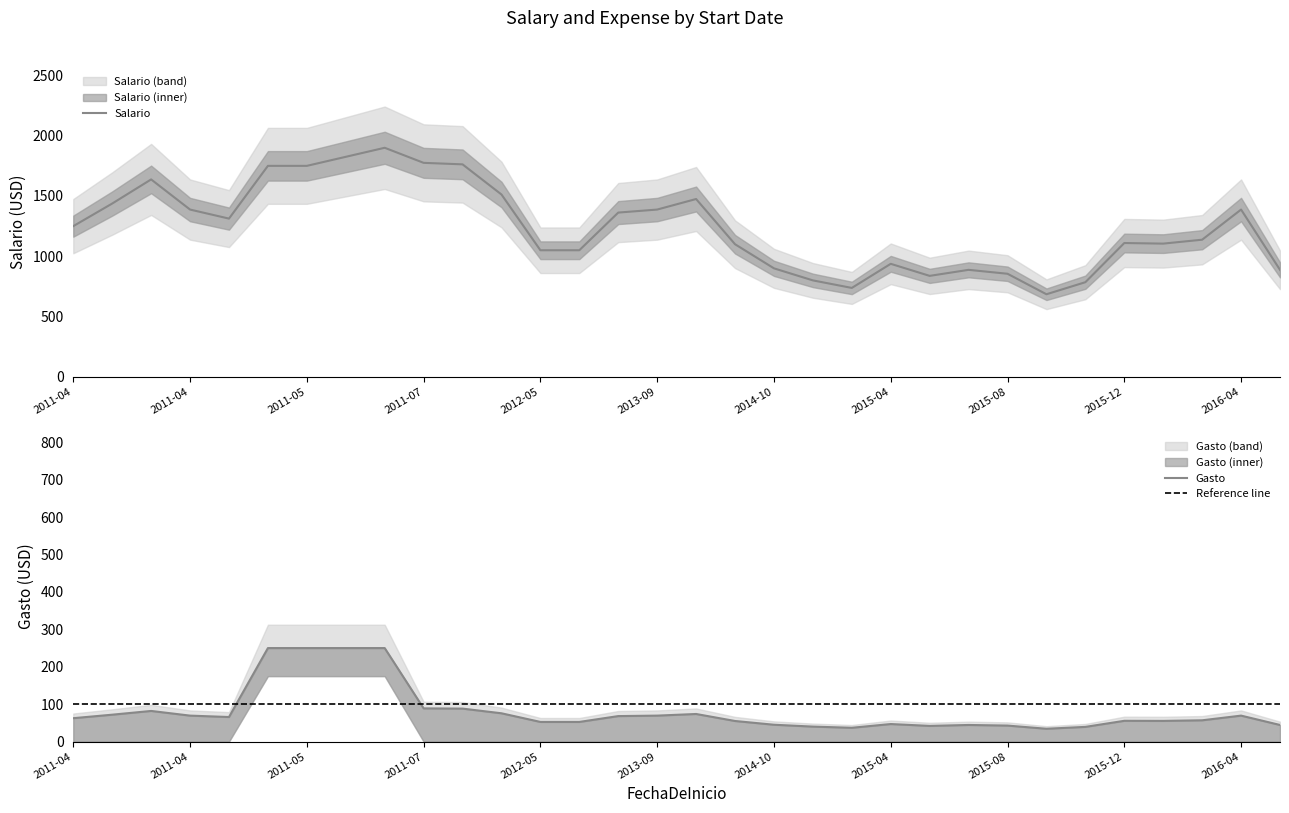

What is the difference between the highest and lowest values at 2011-05-03?

1500